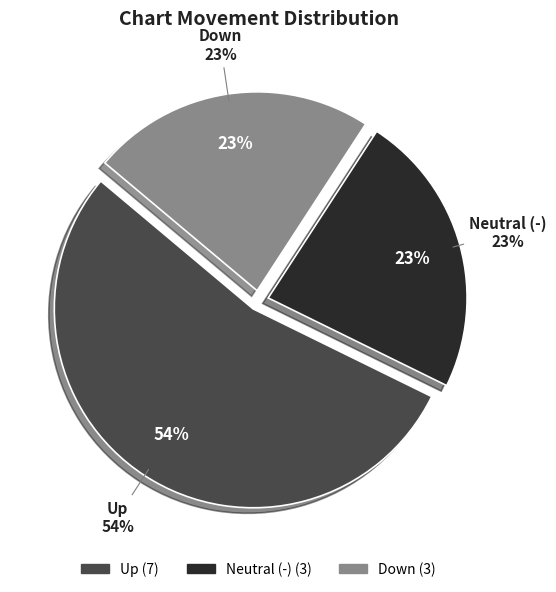

Rank the categories by value from highest to lowest.

up, -, down